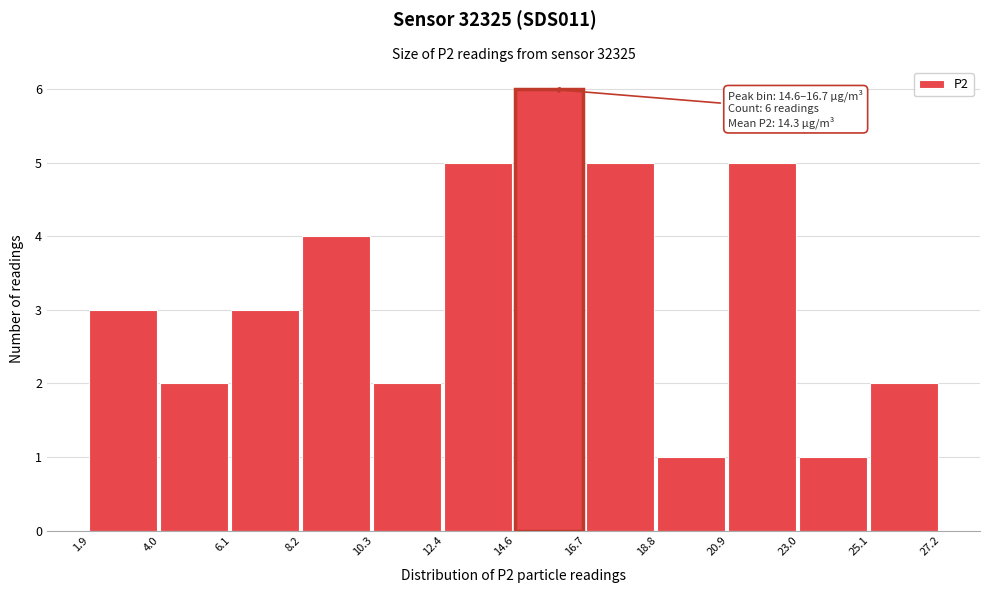

Over which range of the x-axis is the bar tallest?

14.6 to 16.7